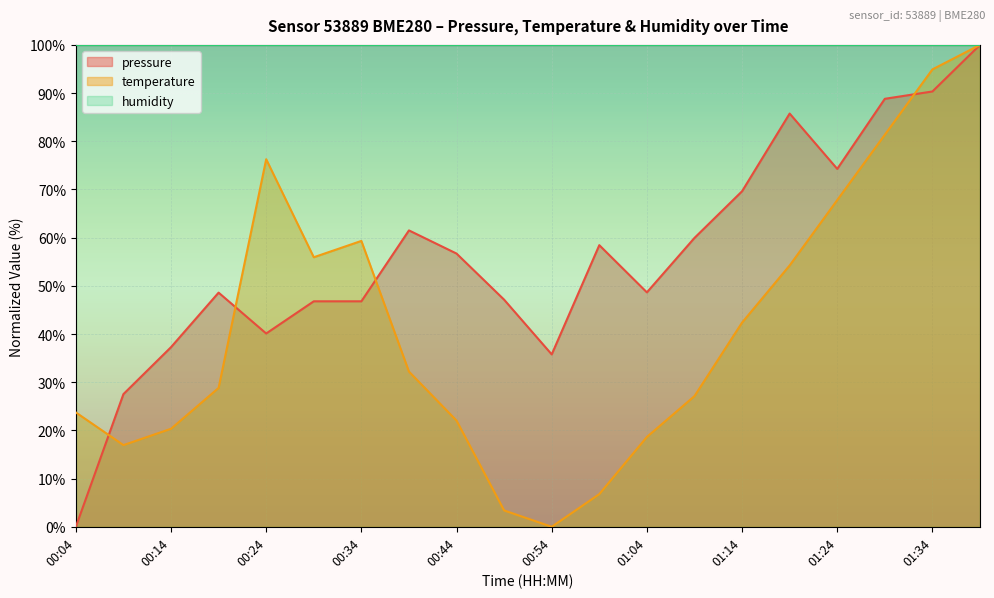

List the series in order of their peak value, lowest first.

pressure, temperature